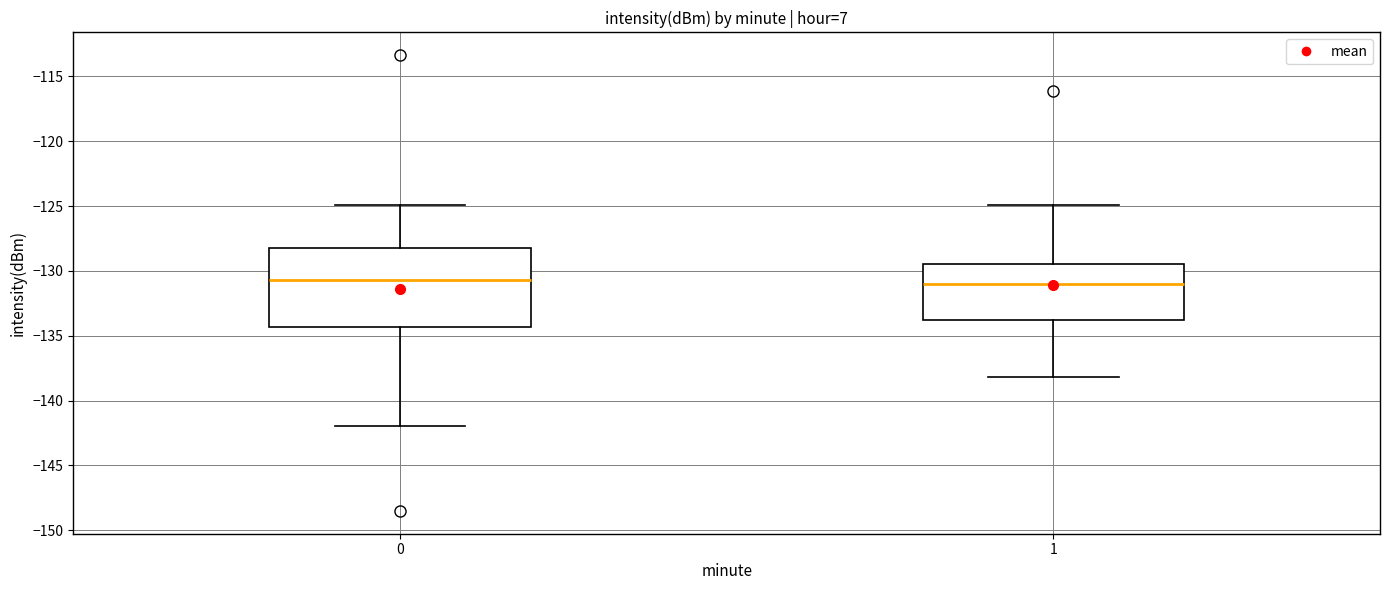

Comparing the boxes themselves (not the whiskers), which one is the tallest?

0